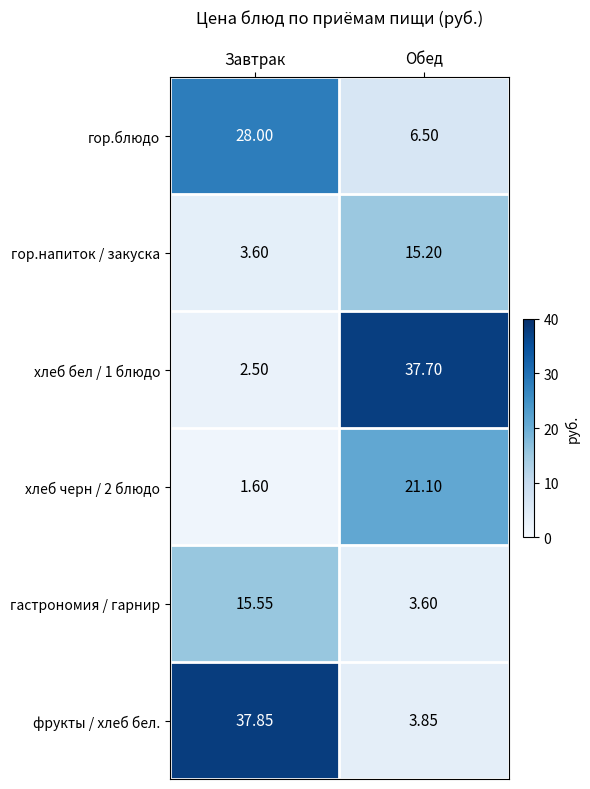

At which category is the sum across all series the highest?

Завтрак